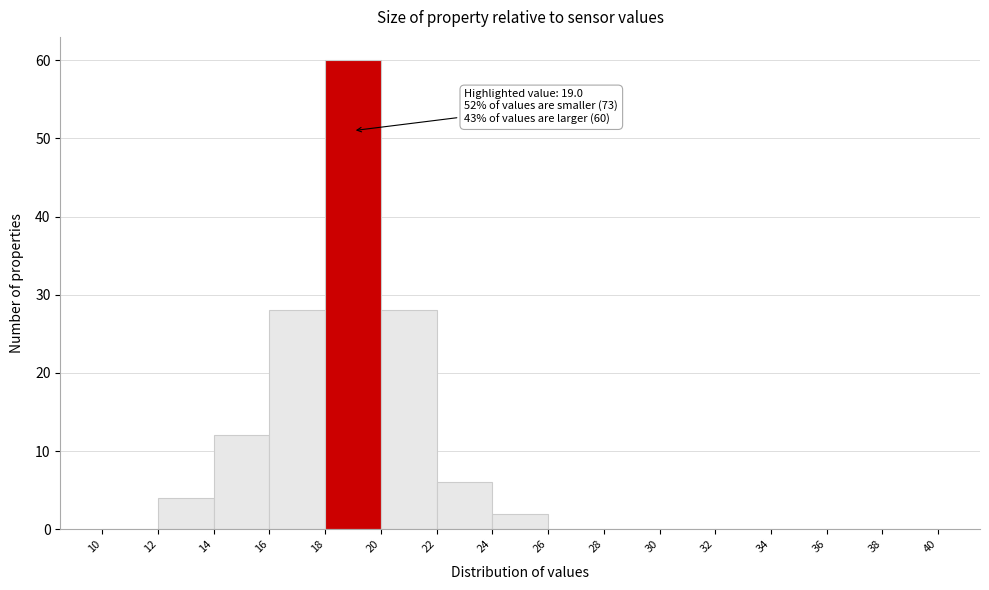

Which range on the x-axis has the tallest bar?

18 to 20